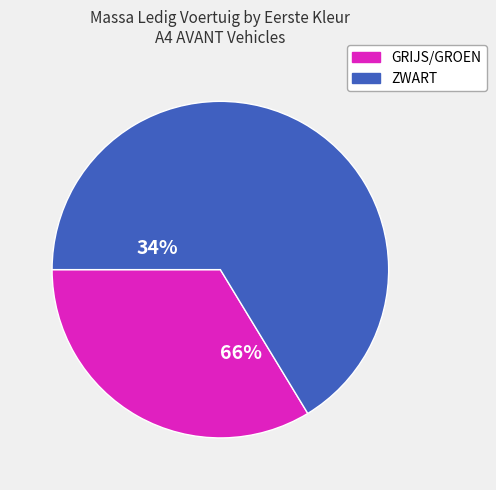

Is there any slice that represents more than half of the pie?

Yes